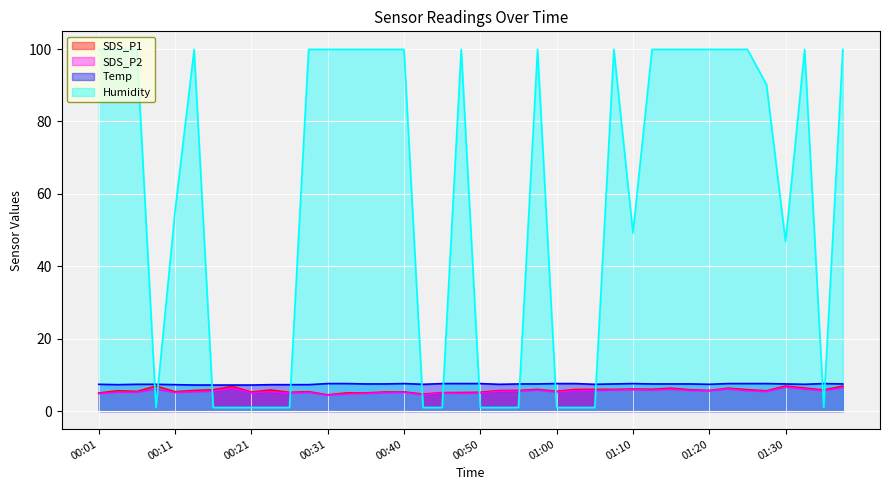

True or false: Temp and SDS_P2 cross at least once.

False